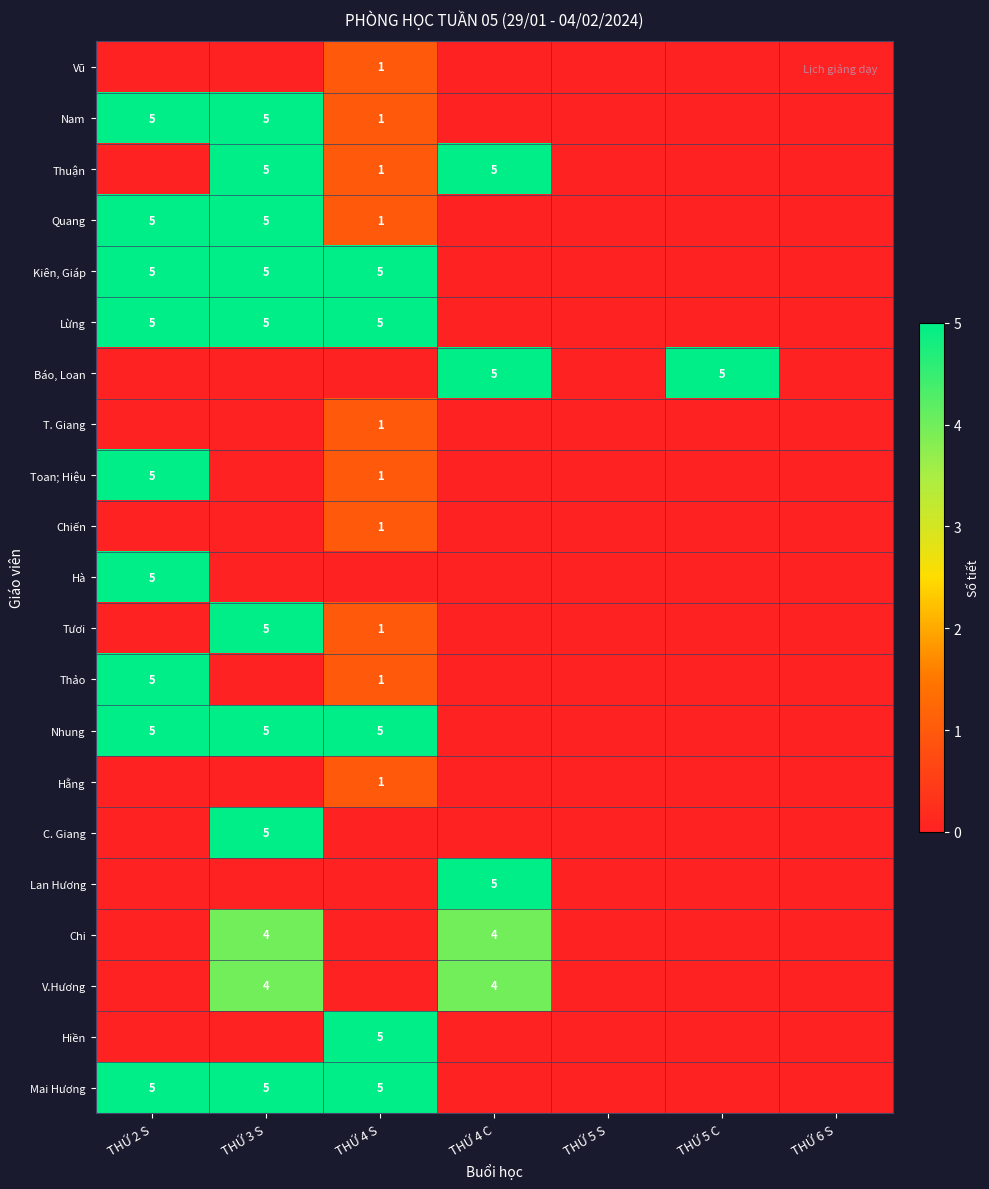

What is the spread (max minus min) of values at THỨ 3 S?

5